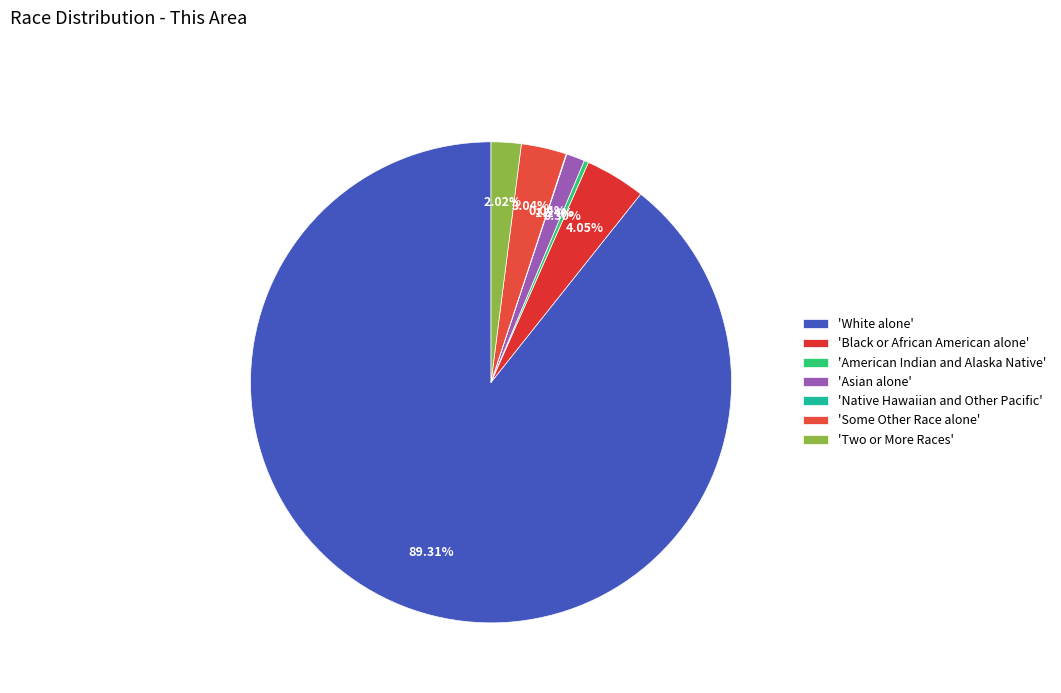

How many segments does this pie chart have?

7